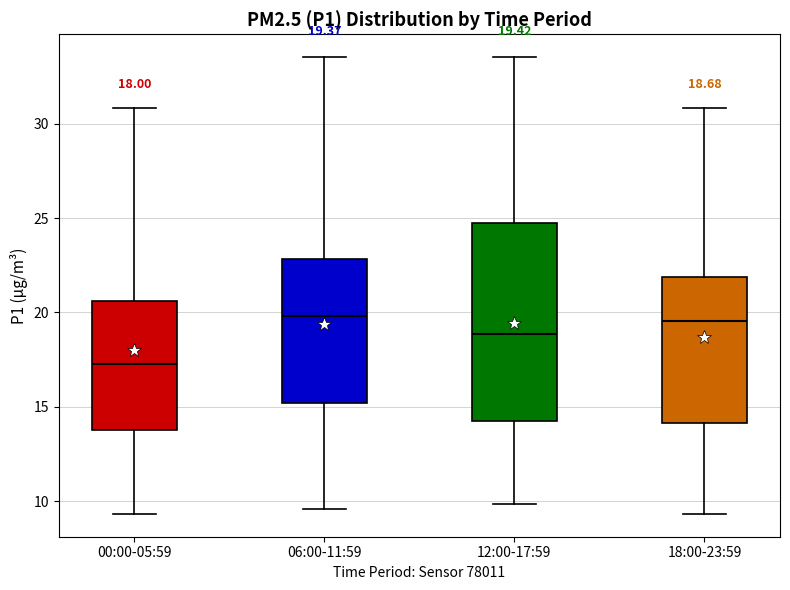

Comparing the boxes themselves (not the whiskers), which one is the tallest?

12:00-17:59